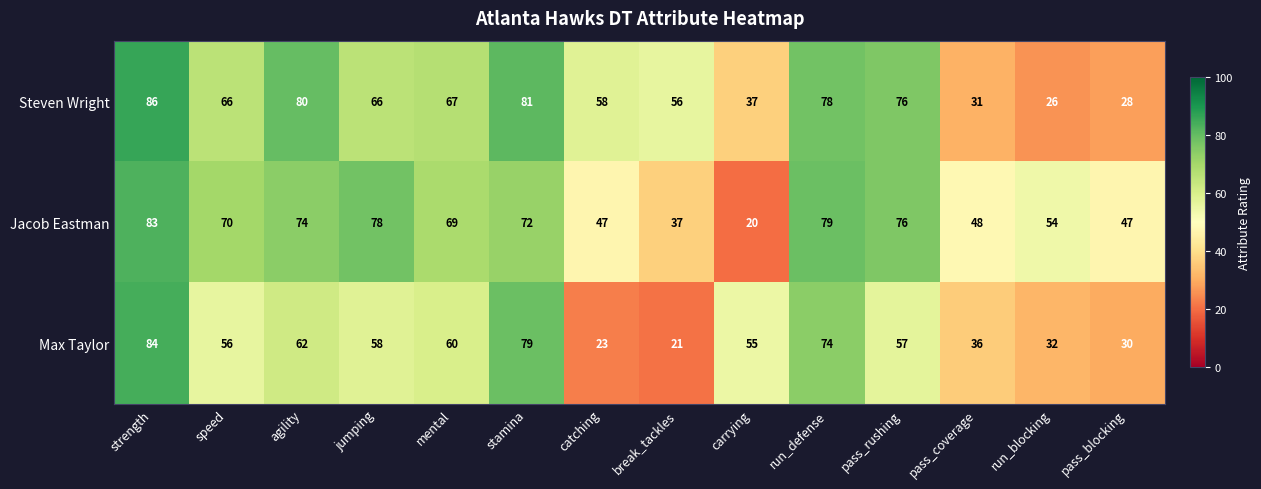

Where is Jacob Eastman nearest to the value 51?

pass_coverage